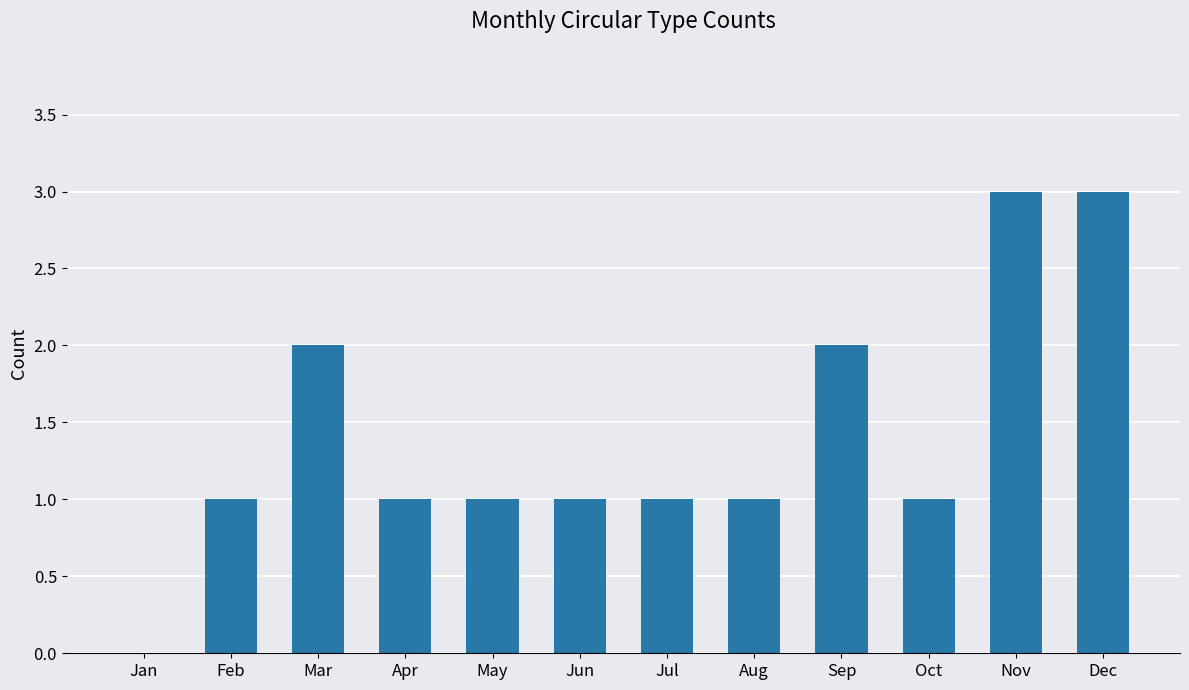

How many values are between 1 and 2?

9